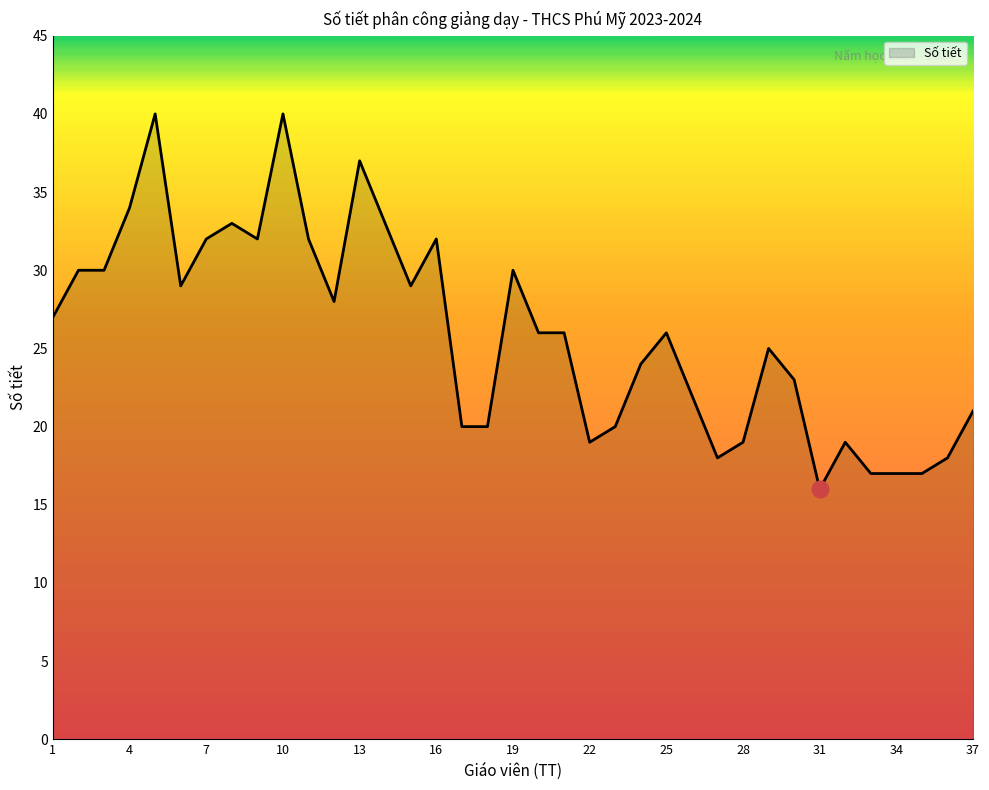

How many distinct data groups are displayed?

1